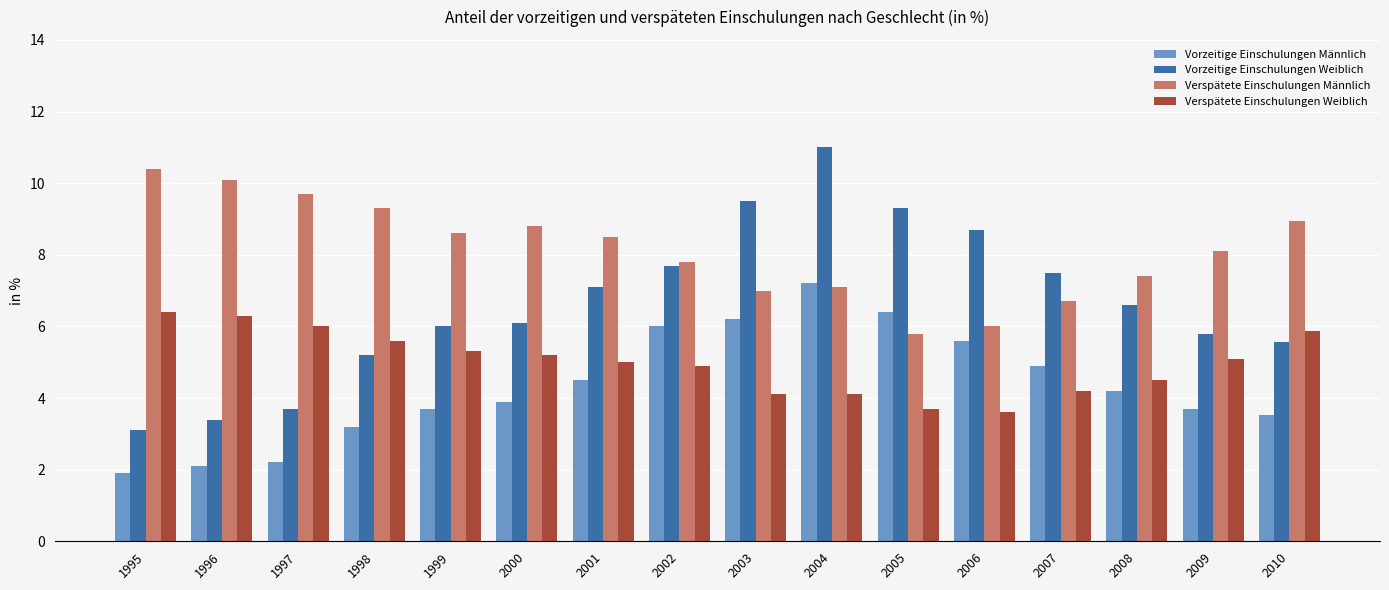

True or false: Verspätete Einschulungen Männlich has a value of 3.8 at 1996.

False